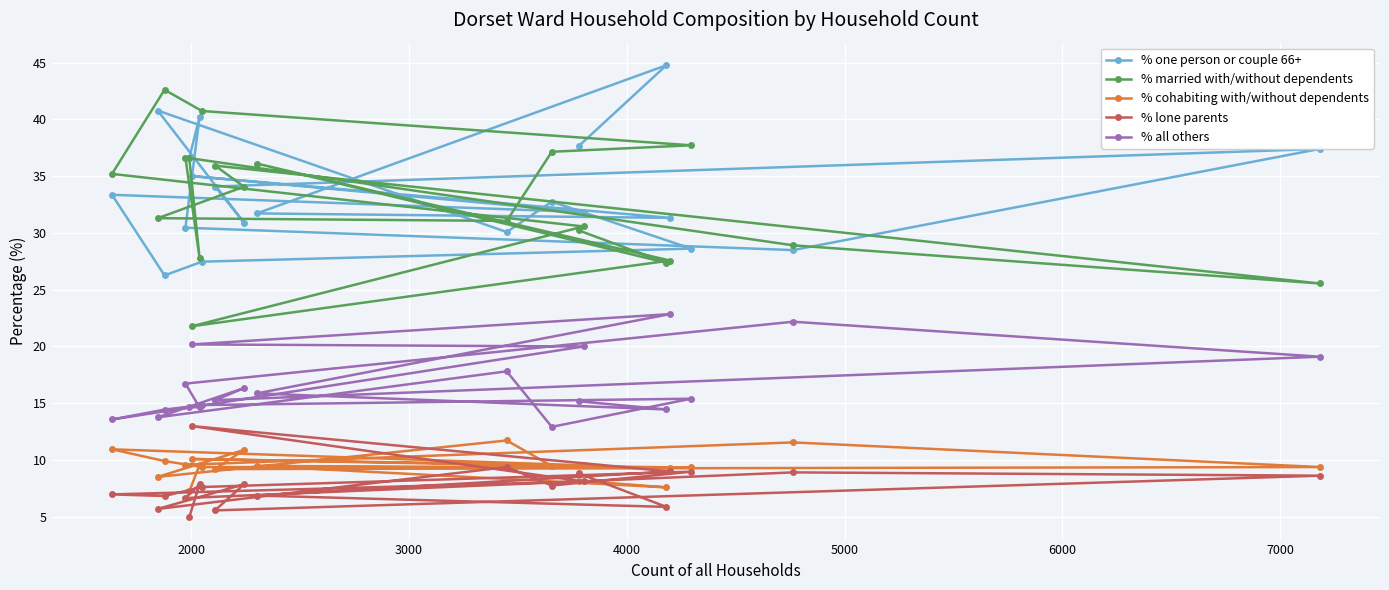

What is the lowest value of the % cohabiting with/without dependents series?

7.2